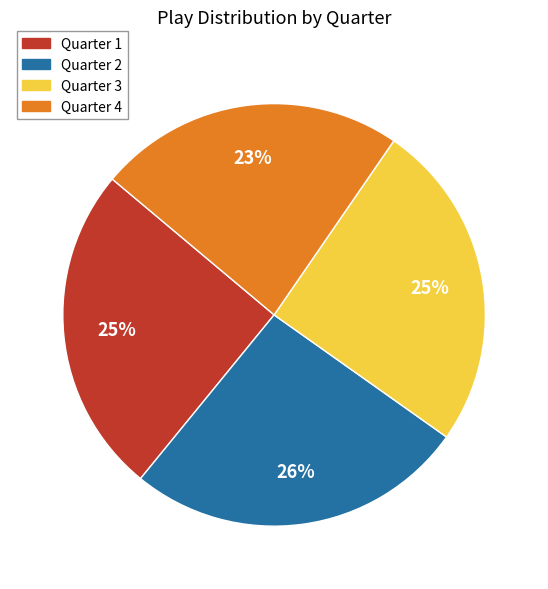

Combined, do Quarter 3 and Quarter 4 account for over 50%?

No